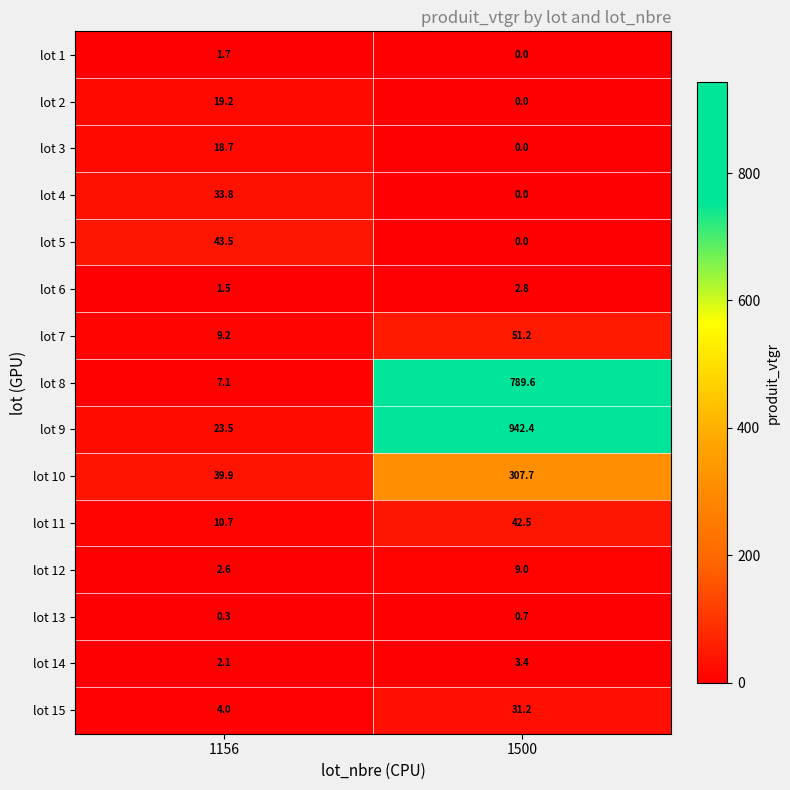

What is the difference between the maximum and minimum values in the lot 12 series?

6.4